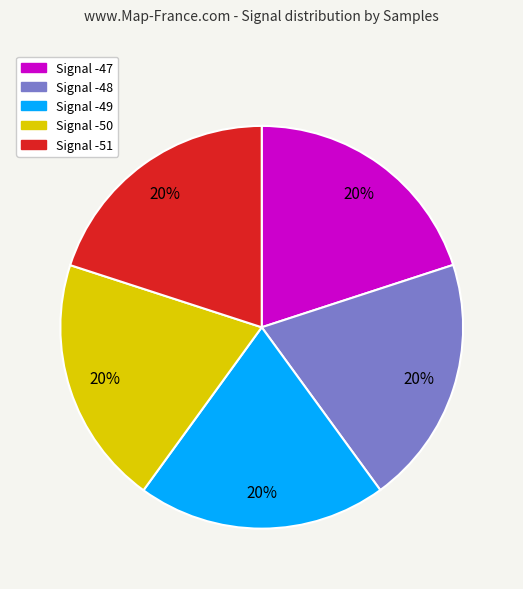

To the nearest percent, what is the average slice percentage?

20%